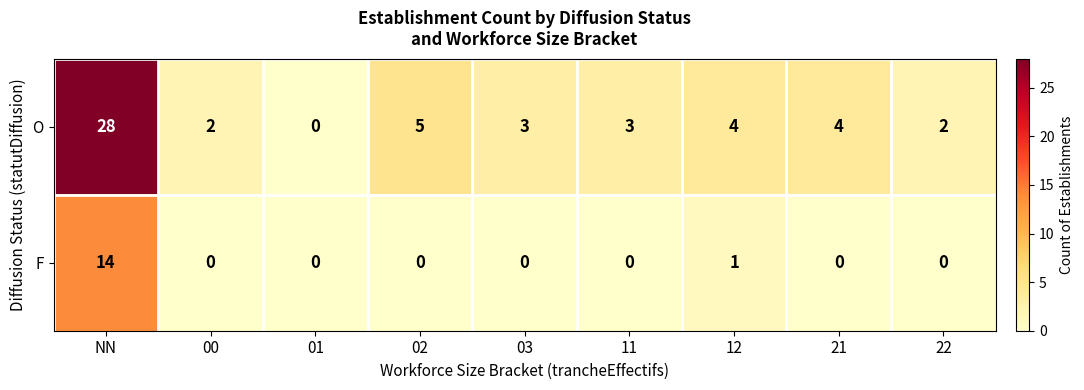

How many data points does each series have?

9